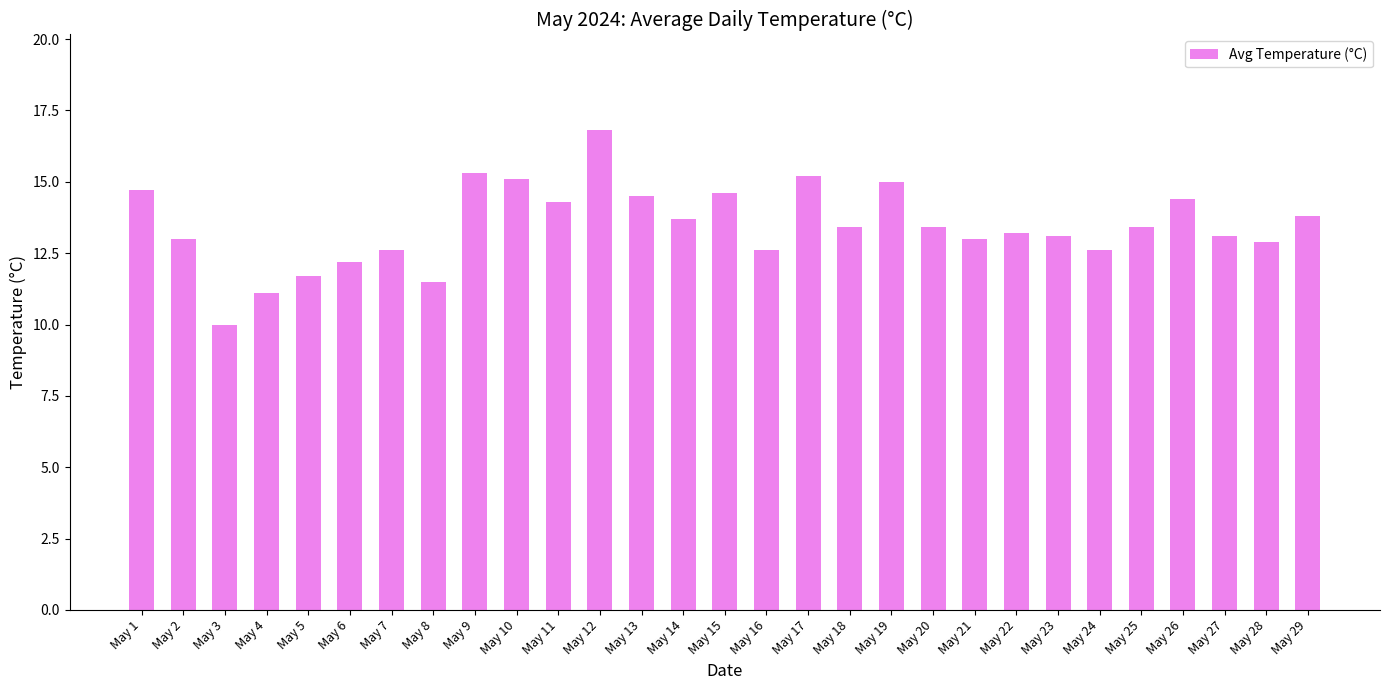

Between May 22 and May 5, which is larger?

May 22